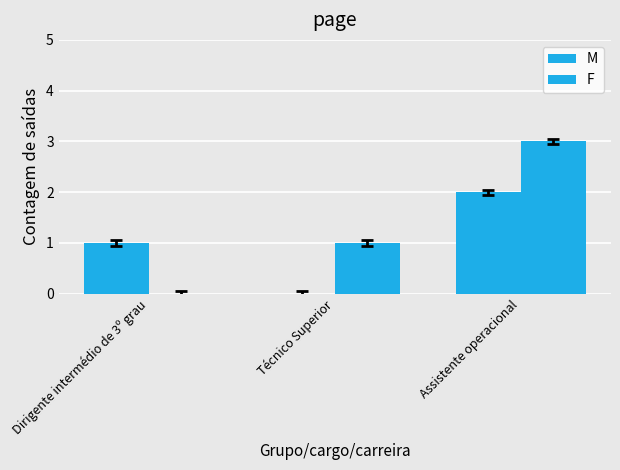

What is the sum of the F values at Técnico Superior and Dirigente intermédio de 3º grau?

1